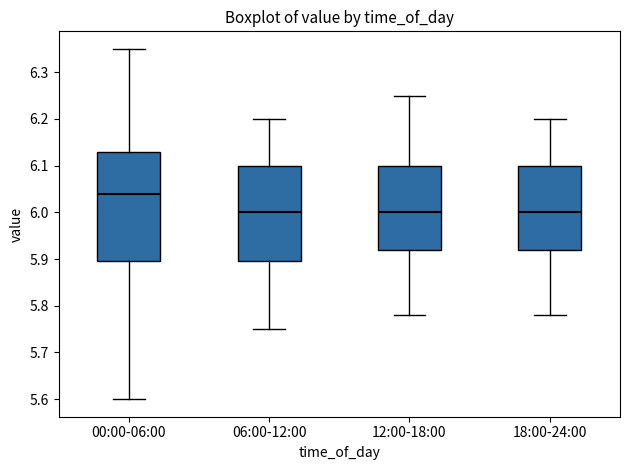

Reading left to right, transcribe this box plot: for each box, give where its median line is, the range the box spans, and where its two whiskers end, as read against the y-axis. The values are not printed on the chart, so give them approximately, as read against the axis.

00:00-06:00: median 6.04, box 5.90 to 6.13, whiskers 5.60 to 6.35
06:00-12:00: median 6.00, box 5.90 to 6.10, whiskers 5.75 to 6.20
12:00-18:00: median 6.00, box 5.92 to 6.10, whiskers 5.78 to 6.25
18:00-24:00: median 6.00, box 5.92 to 6.10, whiskers 5.78 to 6.20